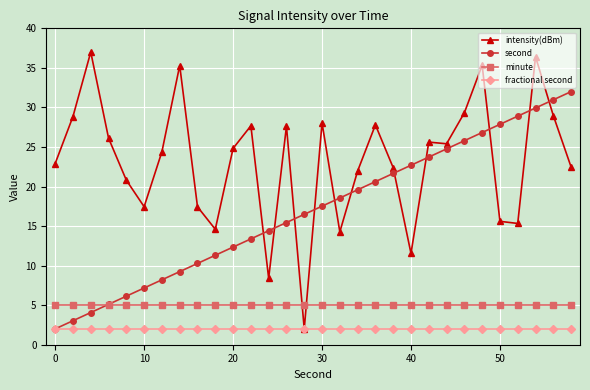

Rank the series by their maximum value, from lowest to highest.

fractional second, minute, second, intensity(dBm)